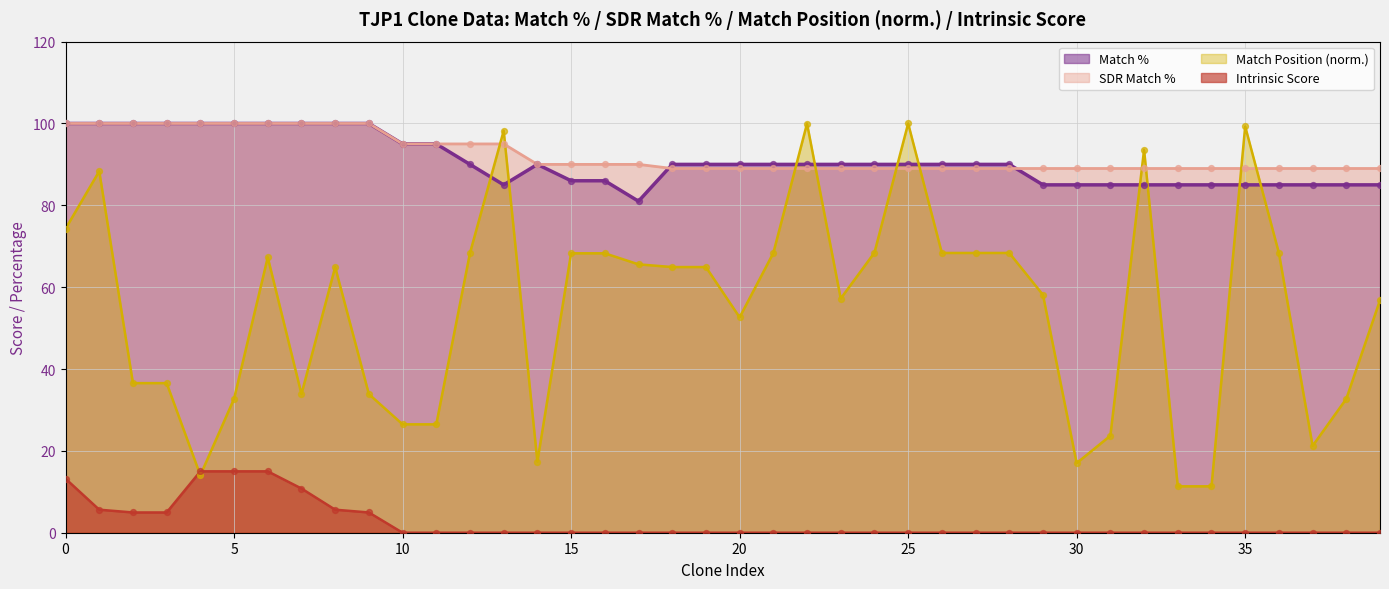

What is the total value across all series at 30?

191.0